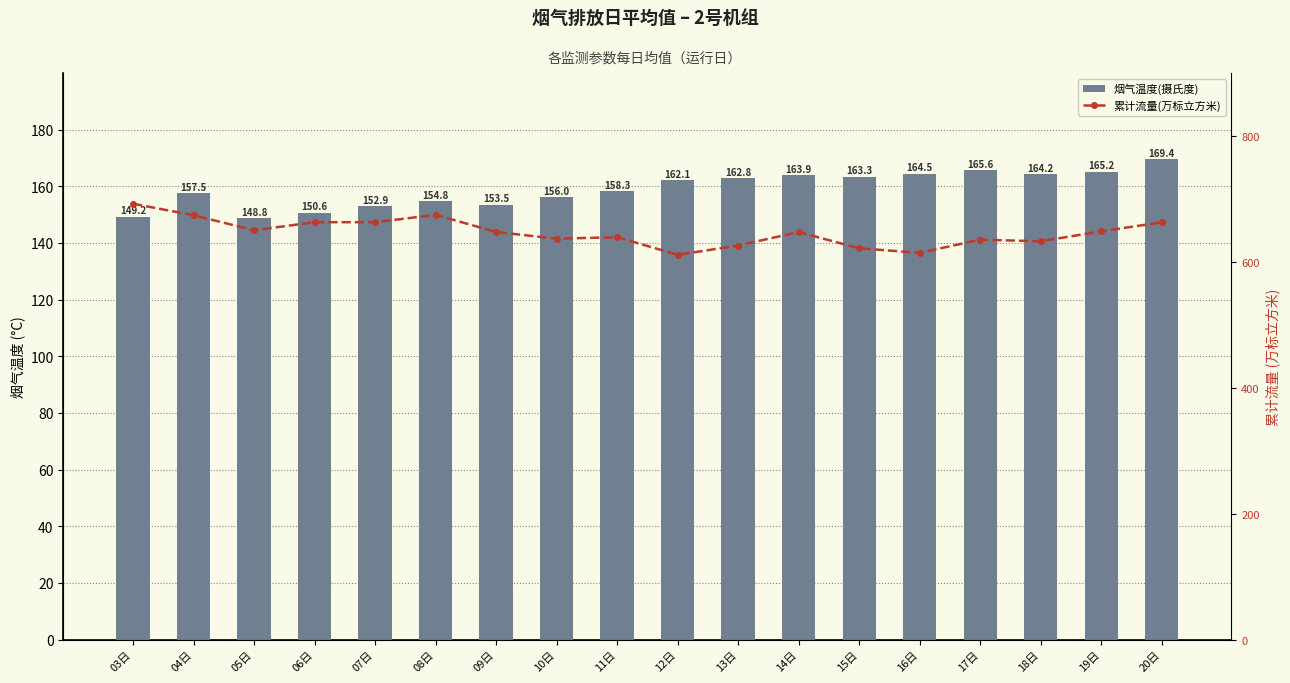

What is the average value of the 累计流量(万标立方米) series?

647.1